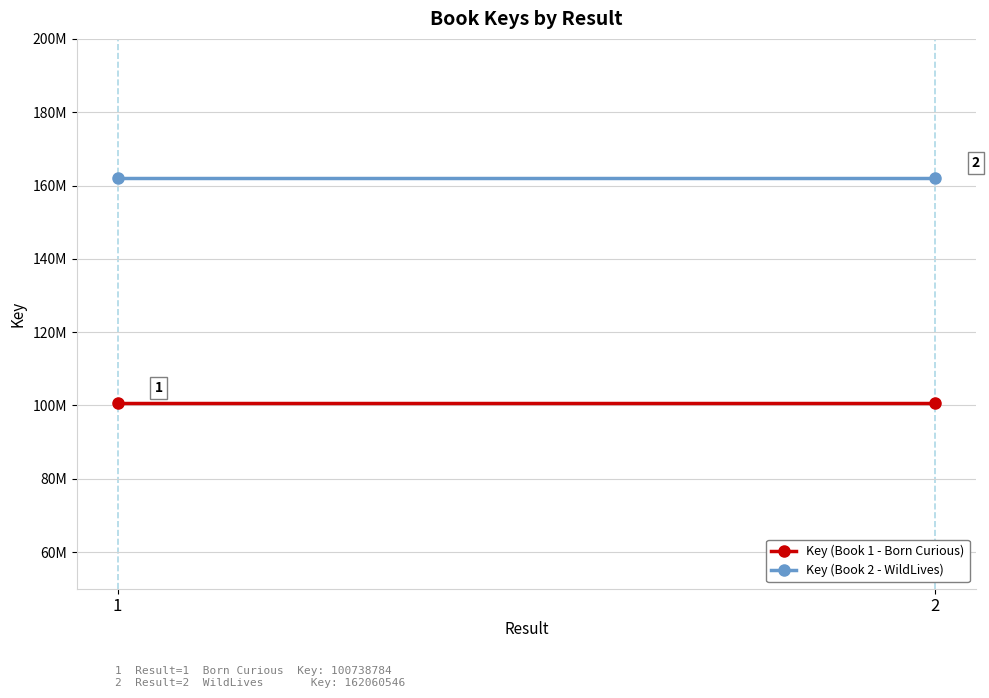

What is the sum of all Key (Book 2 - WildLives) values?

324121092